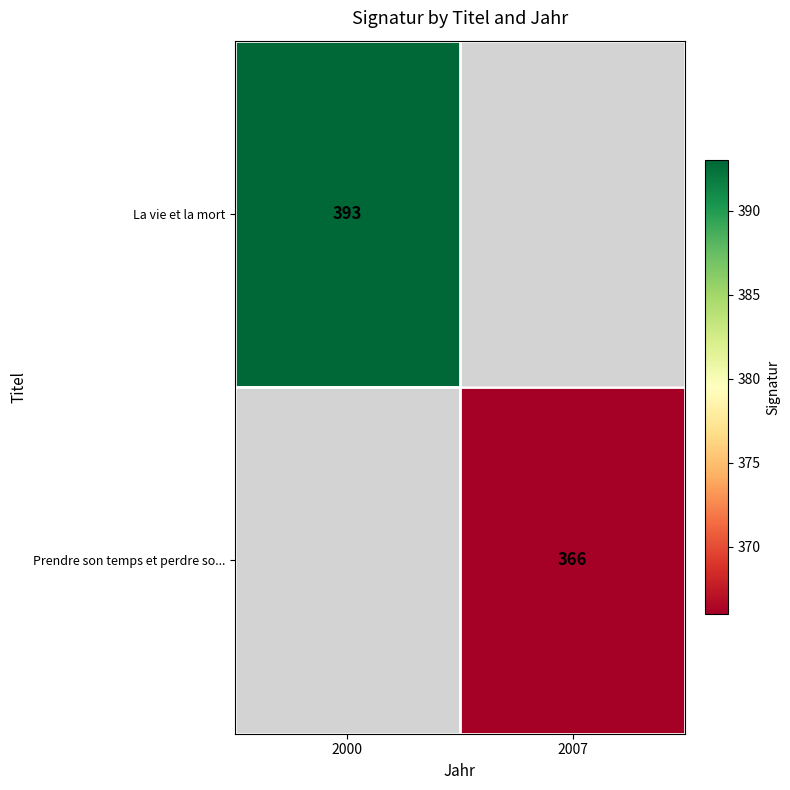

Is the value of La vie et la mort at 2000 greater than the value of Prendre son temps et perdre so... at 2007?

Yes